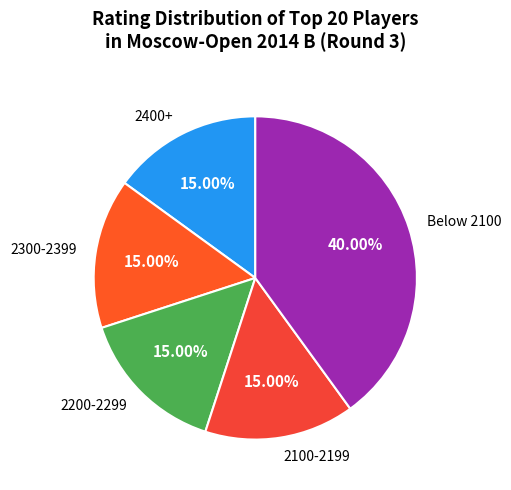

Is there any slice that represents more than half of the pie?

No